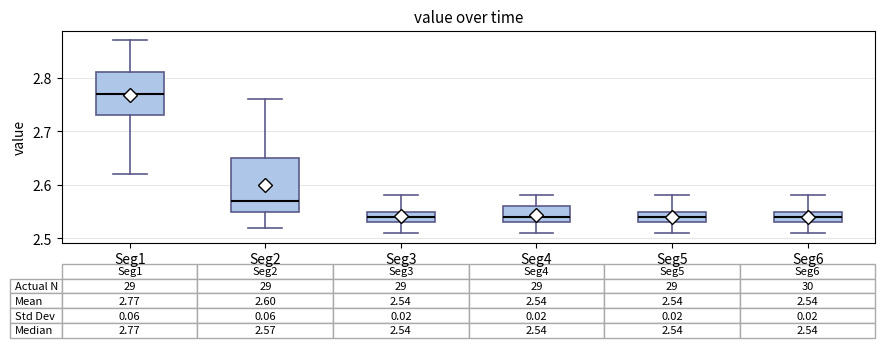

Which box's median line is the highest?

Seg1